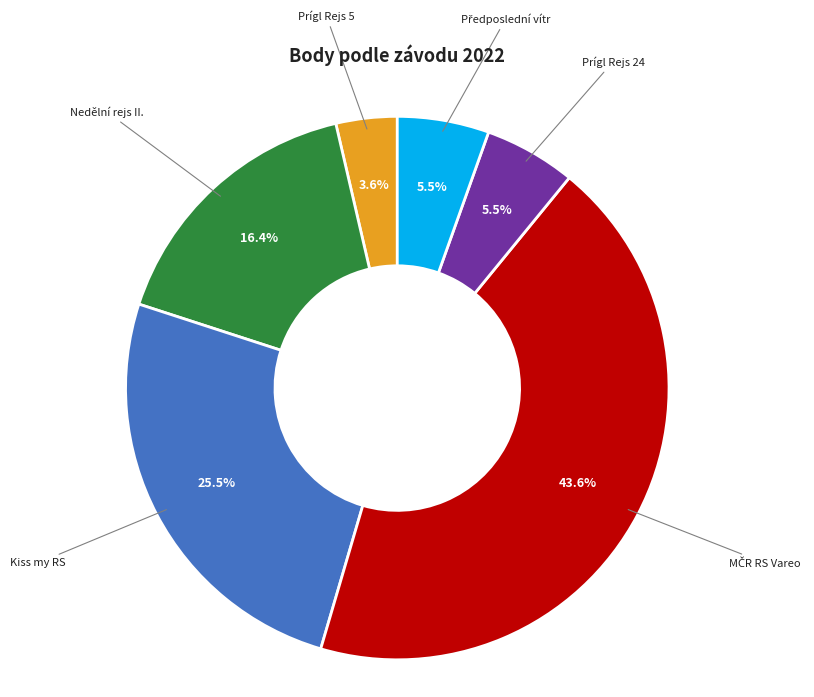

How many slices are in this pie chart?

6